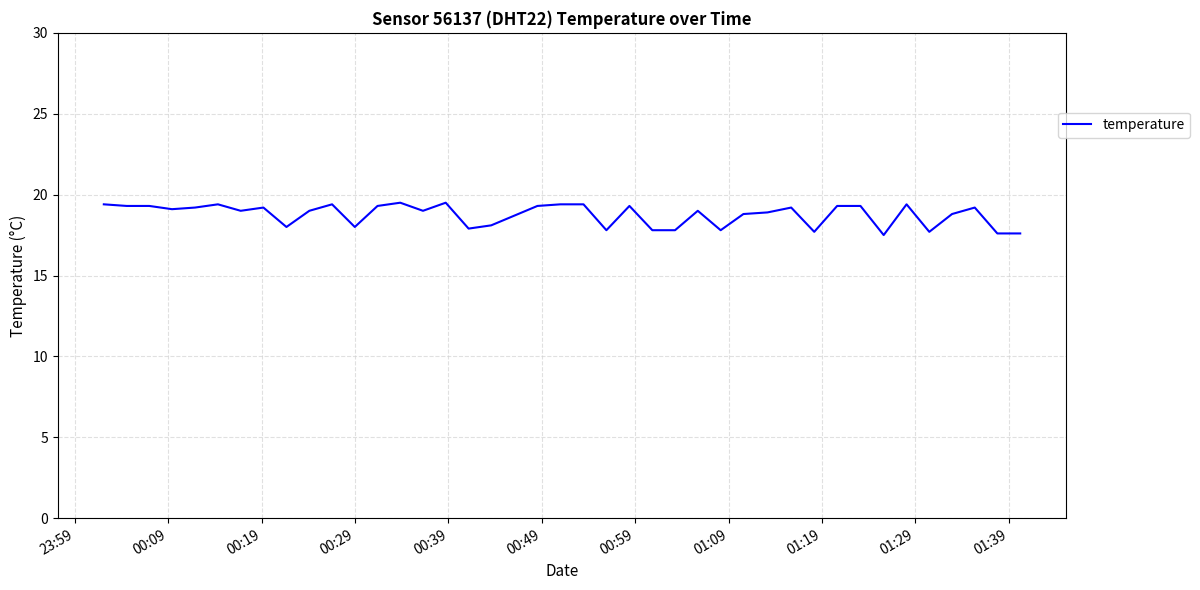

What is the difference between the maximum and minimum values?

2.0